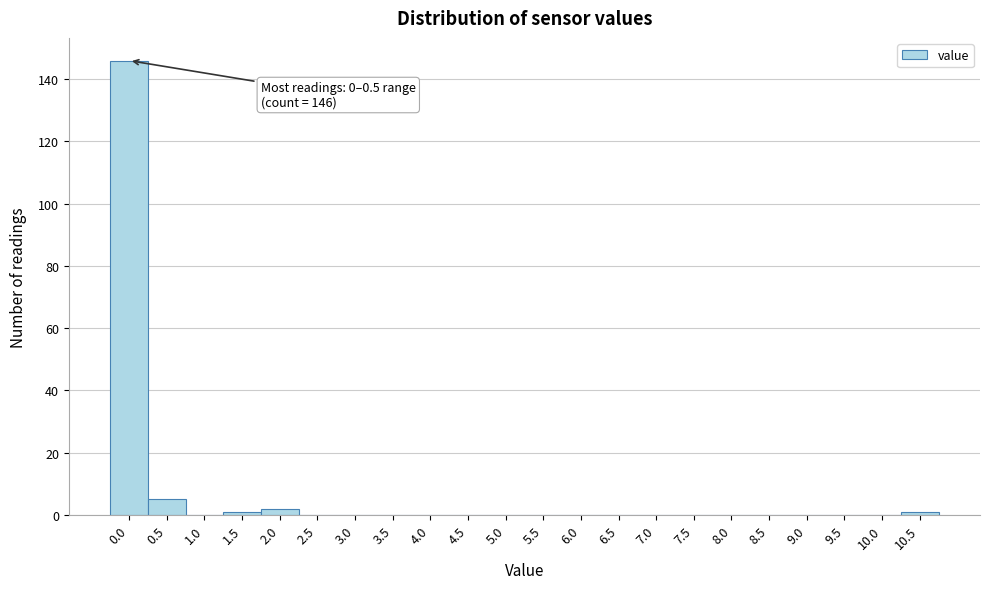

Reading right to left, list all the values displayed in this chart.

10.5=1	10.0=0	9.5=0	9.0=0	8.5=0	8.0=0	7.5=0	7.0=0	6.5=0	6.0=0	5.5=0	5.0=0	4.5=0	4.0=0	3.5=0	3.0=0	2.5=0	2.0=2	1.5=1	1.0=0	0.5=5	0.0=146